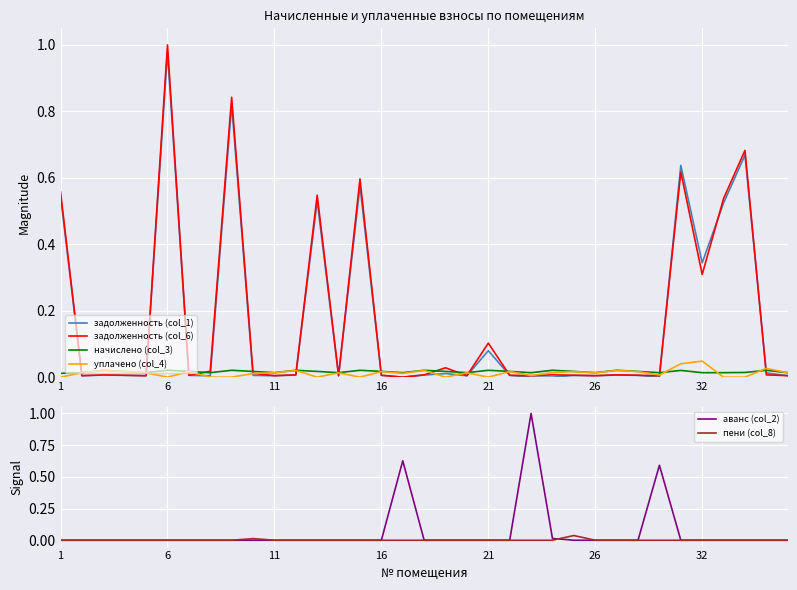

True or false: задолженность (col_1) and уплачено (col_4) intersect in this chart.

True